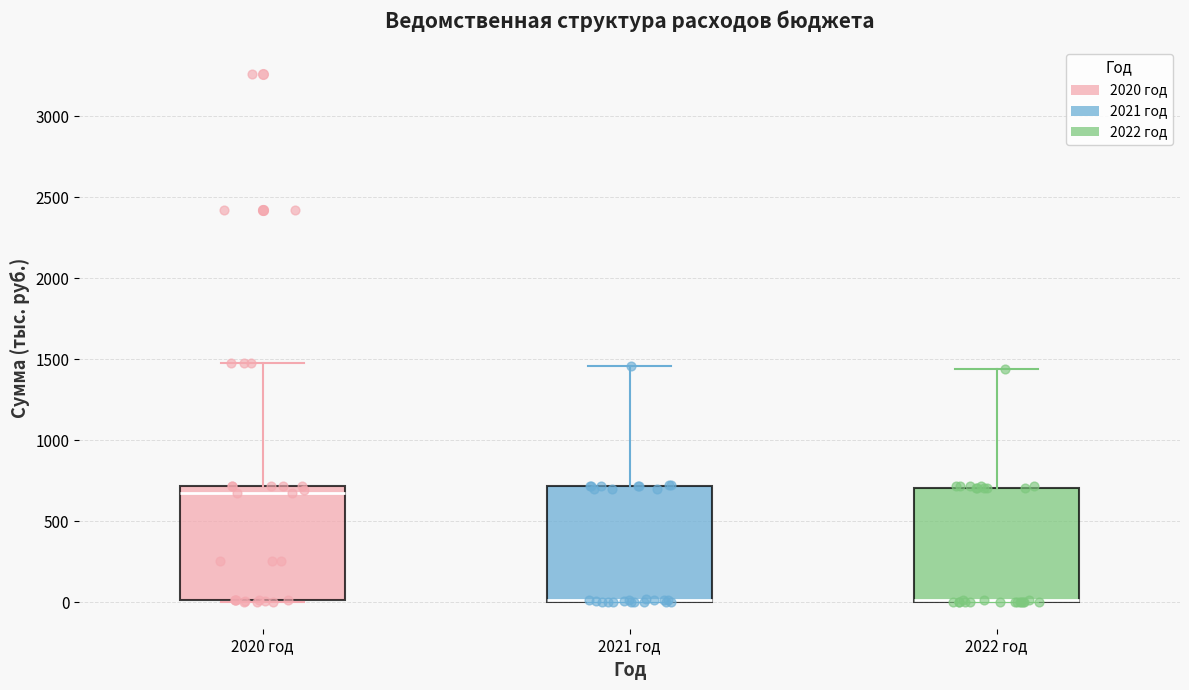

Reading left to right, transcribe this box plot: for each box, give where its median line is, the range the box spans, and where its two whiskers end, as read against the y-axis. The values are not printed on the chart, so give them approximately, as read against the axis.

2020 год: median 650, box 0 to 700, whiskers 0 (just below the box's lower edge) to 1500
2021 год: median 0 (just above the box's lower edge), box 0 to 700, whiskers 0 to 1450
2022 год: median 0 (just above the box's lower edge), box 0 to 700, whiskers 0 to 1450